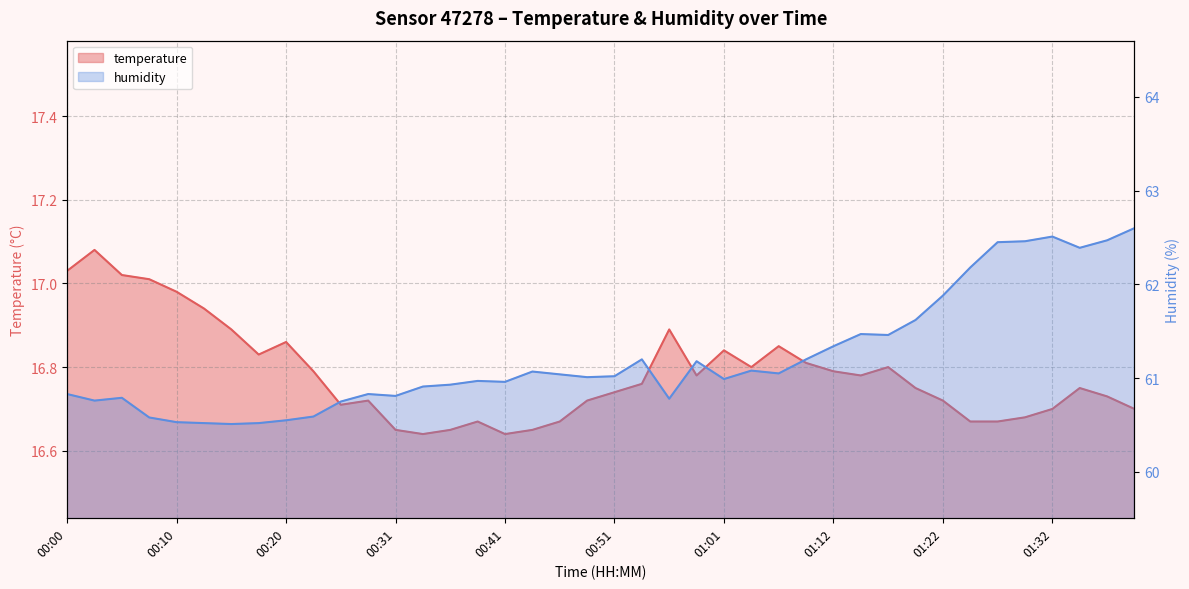

What is the sum of the humidity values at 00:56 and 01:40?

123.4